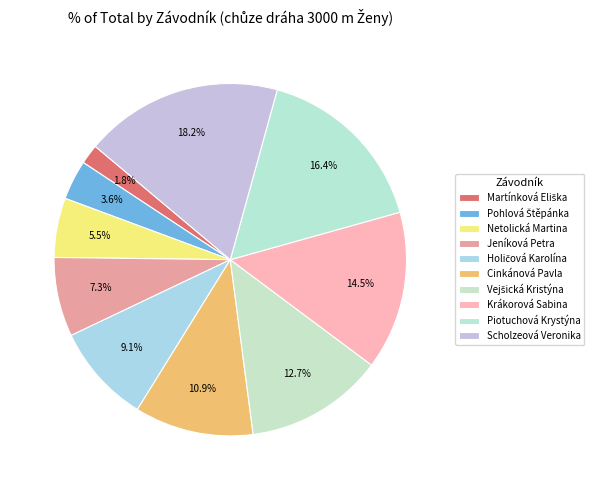

The Krákorová Sabina slice represents 22% of the pie. True or false?

False